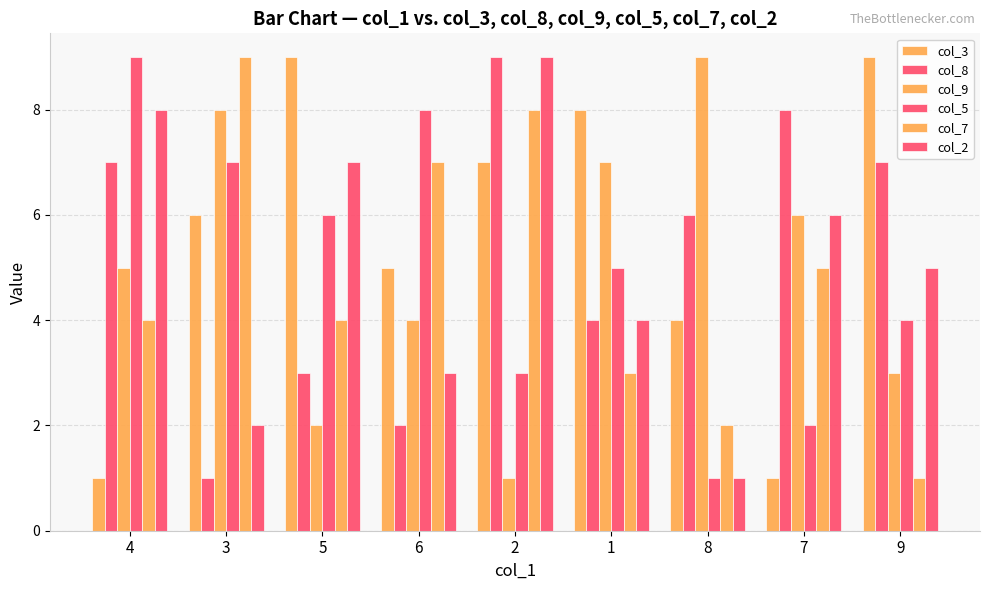

How many series are shown in this chart?

6